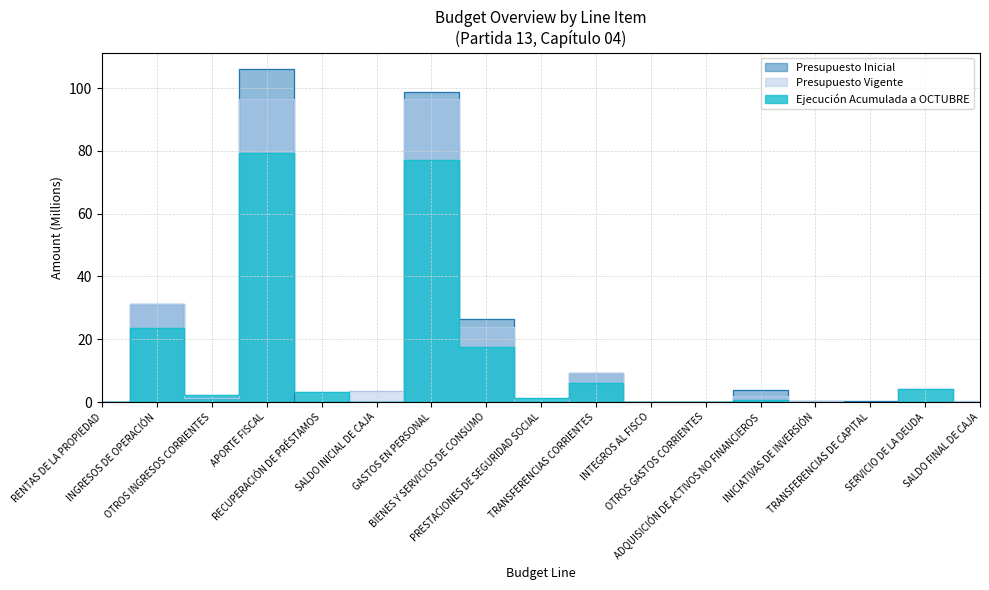

What is the difference between the highest and lowest values at ADQUISICIÓN DE ACTIVOS NO FINANCIEROS?

3.1